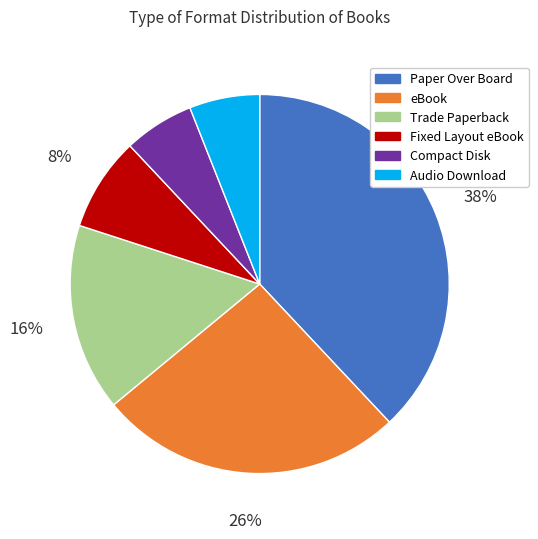

What percentage is the Paper Over Board slice, to the nearest percent?

38%